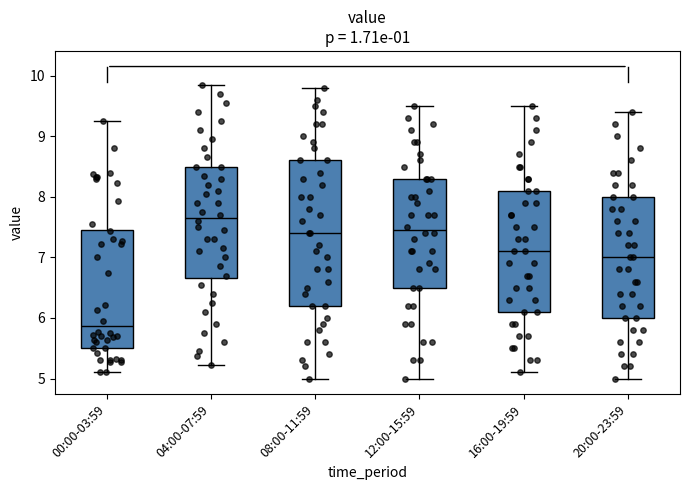

Comparing the boxes themselves (not the whiskers), which one is the tallest?

08:00-11:59